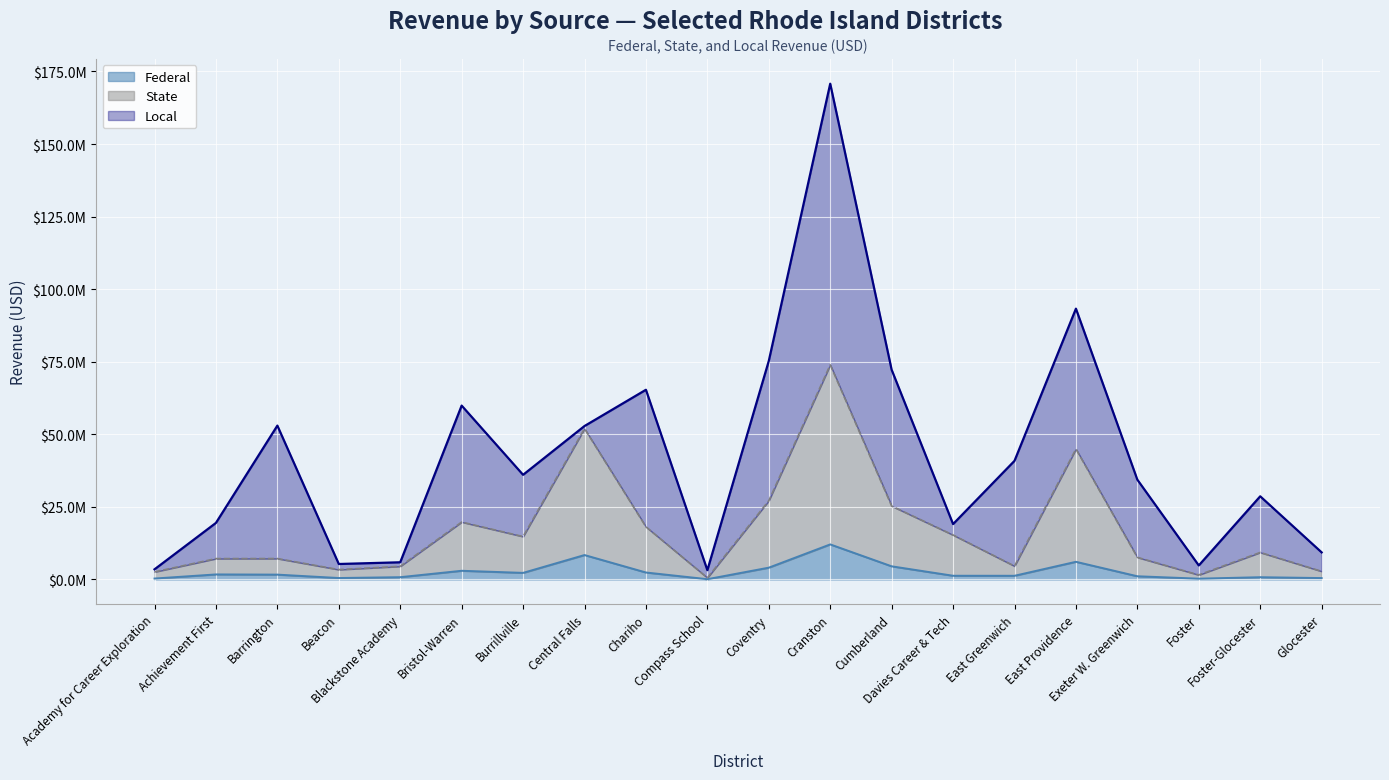

What are all the series names shown in the legend?

Federal, State, Local